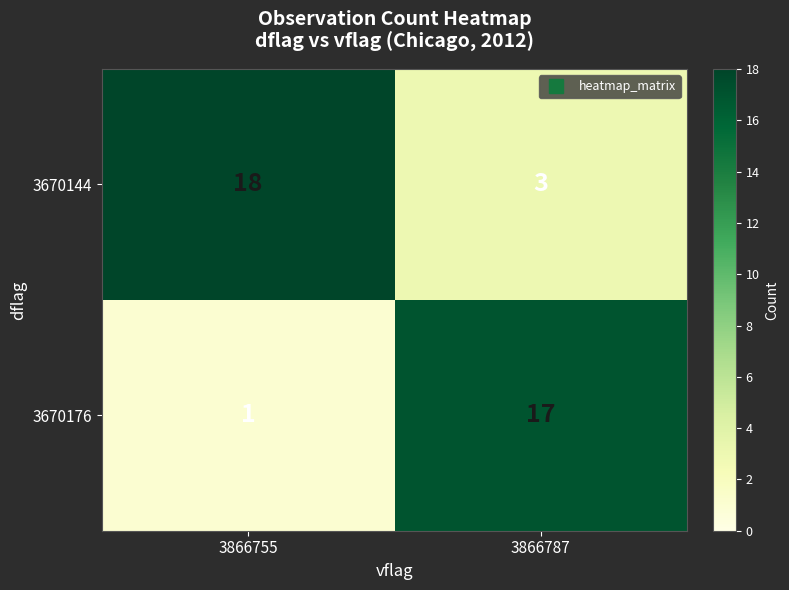

The value of 3670144 at 3866755 is 32. True or false?

False